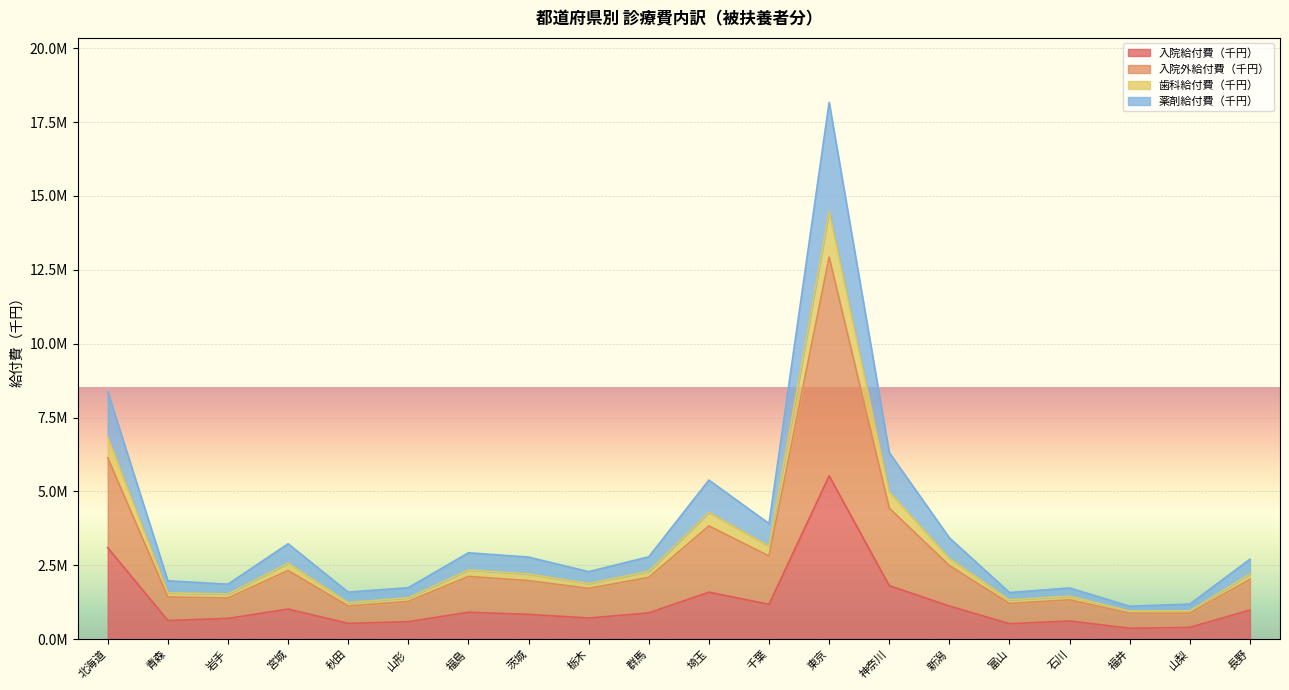

How many lines are shown in the chart?

4